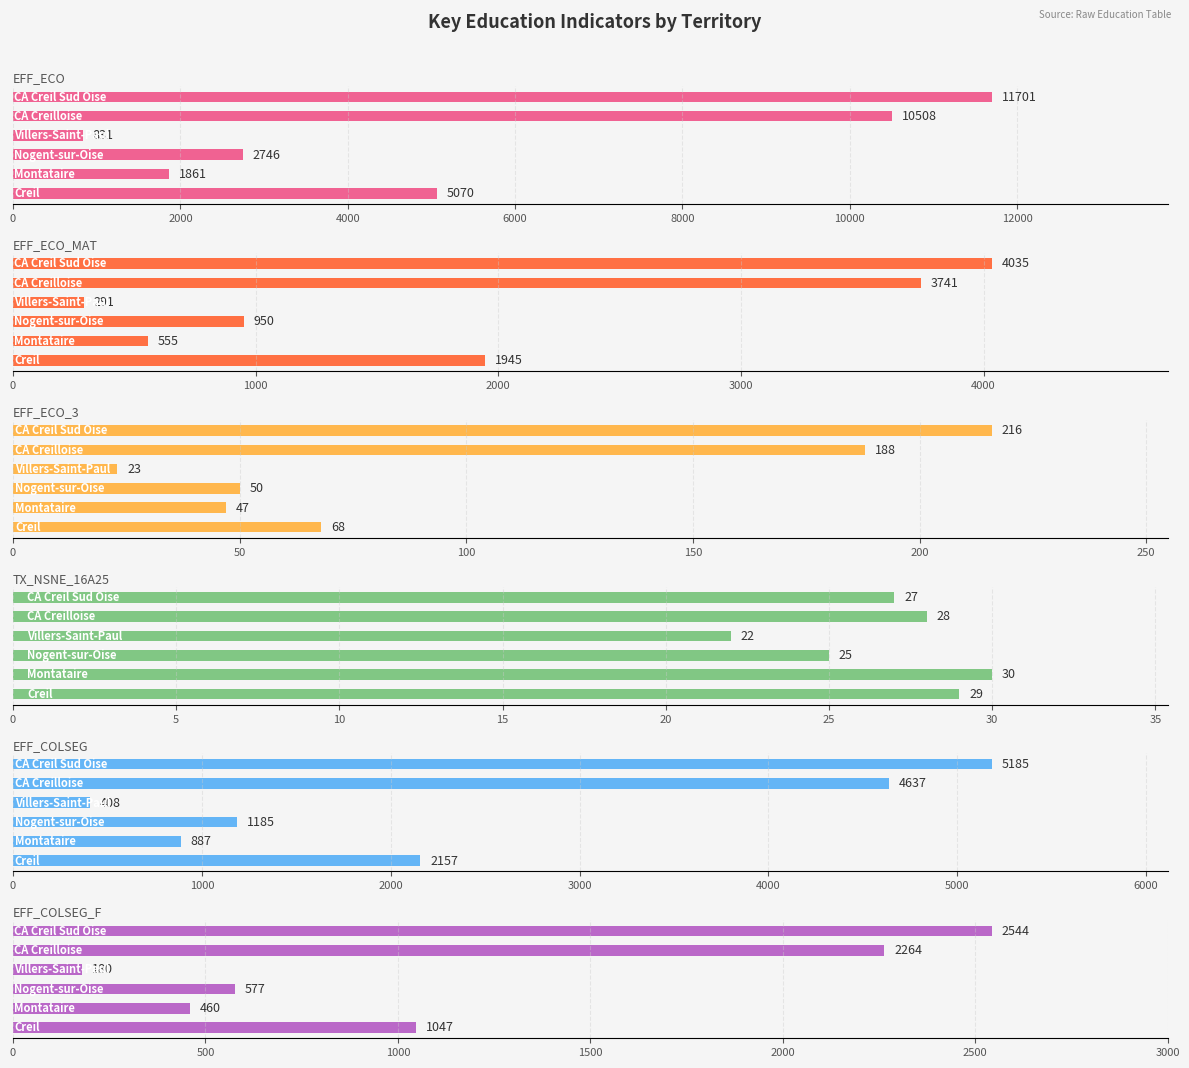

How many data points in EFF_COLSEG_F are above 1047?

2